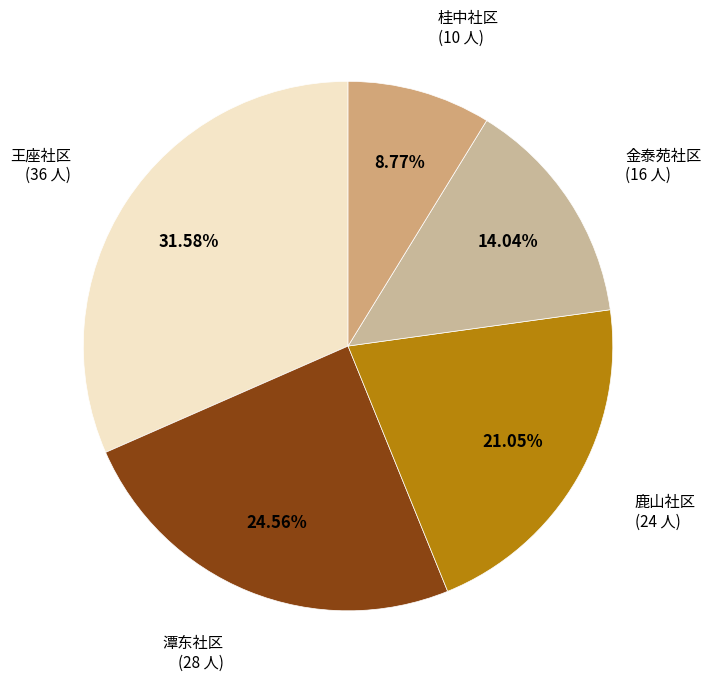

Is the sum of 潭东社区 and 桂中社区 greater than half?

No